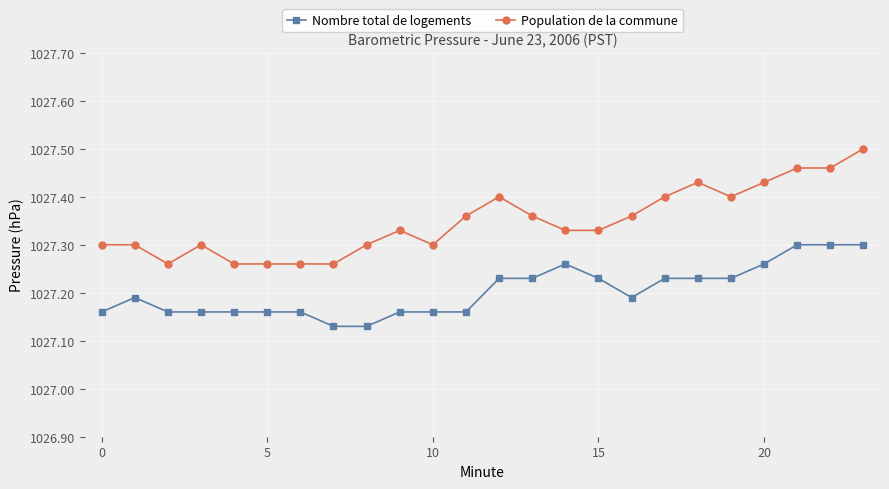

Which series has the largest total across all categories?

Population de la commune